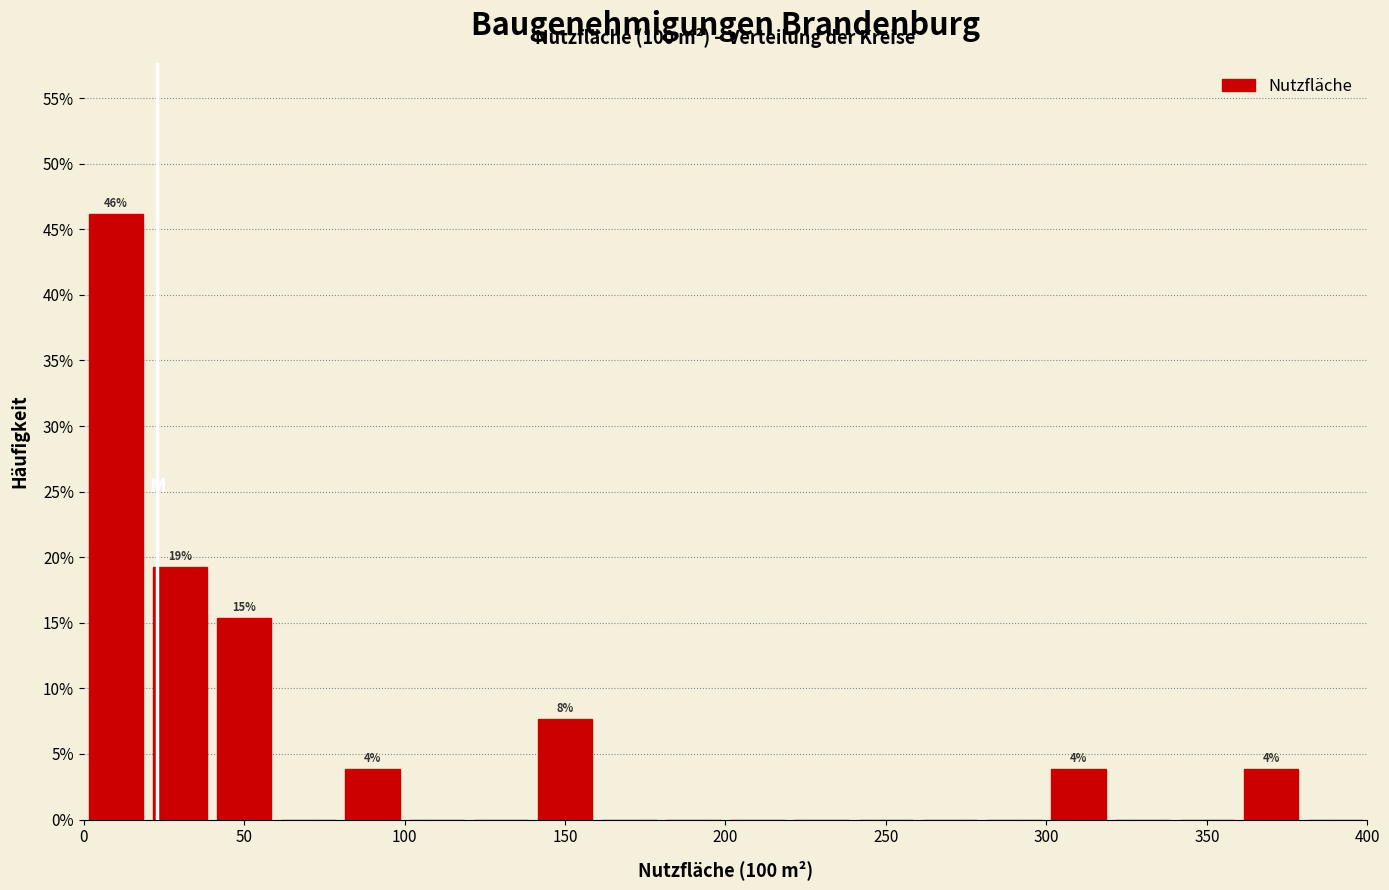

Over which range of the x-axis is the bar tallest?

0 to 20